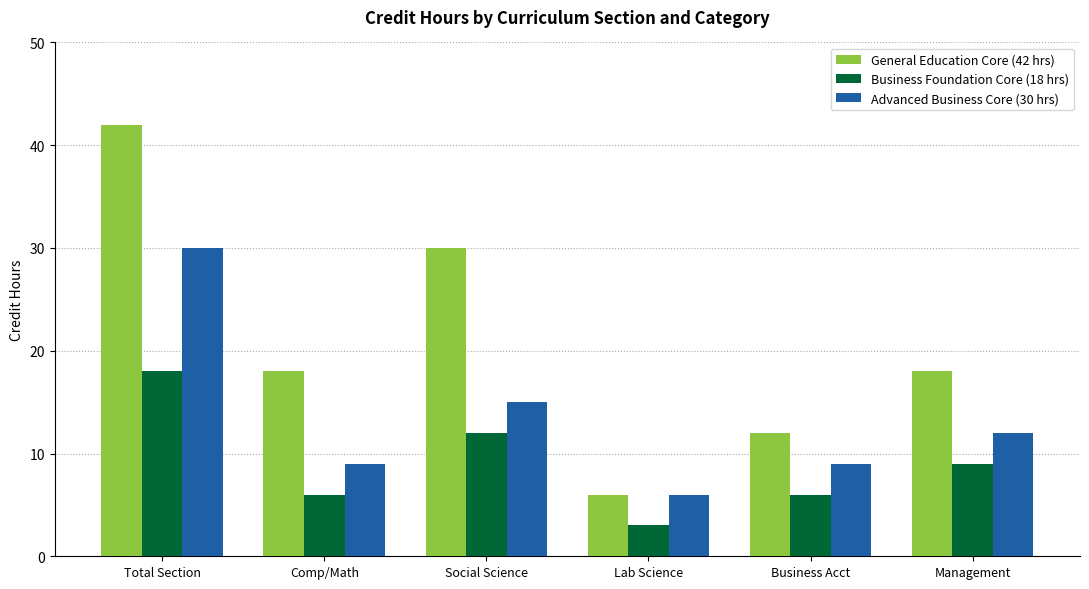

The Advanced Business Core (30 hrs) series shows 15 at Social Science. True or false?

True